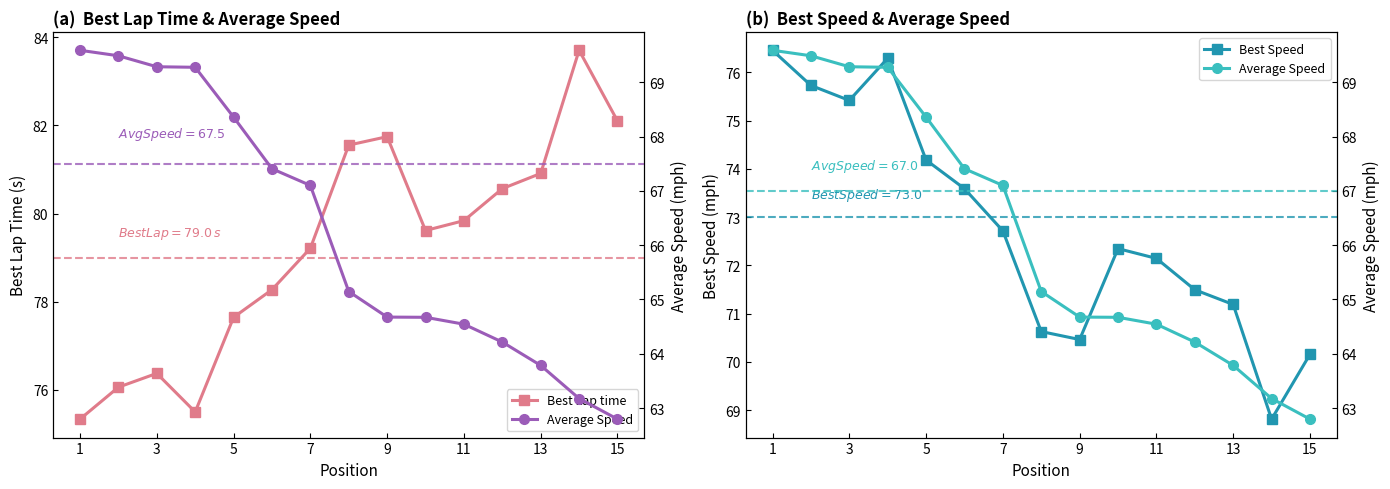

What is the highest value of the Best Lap time series?

83.7